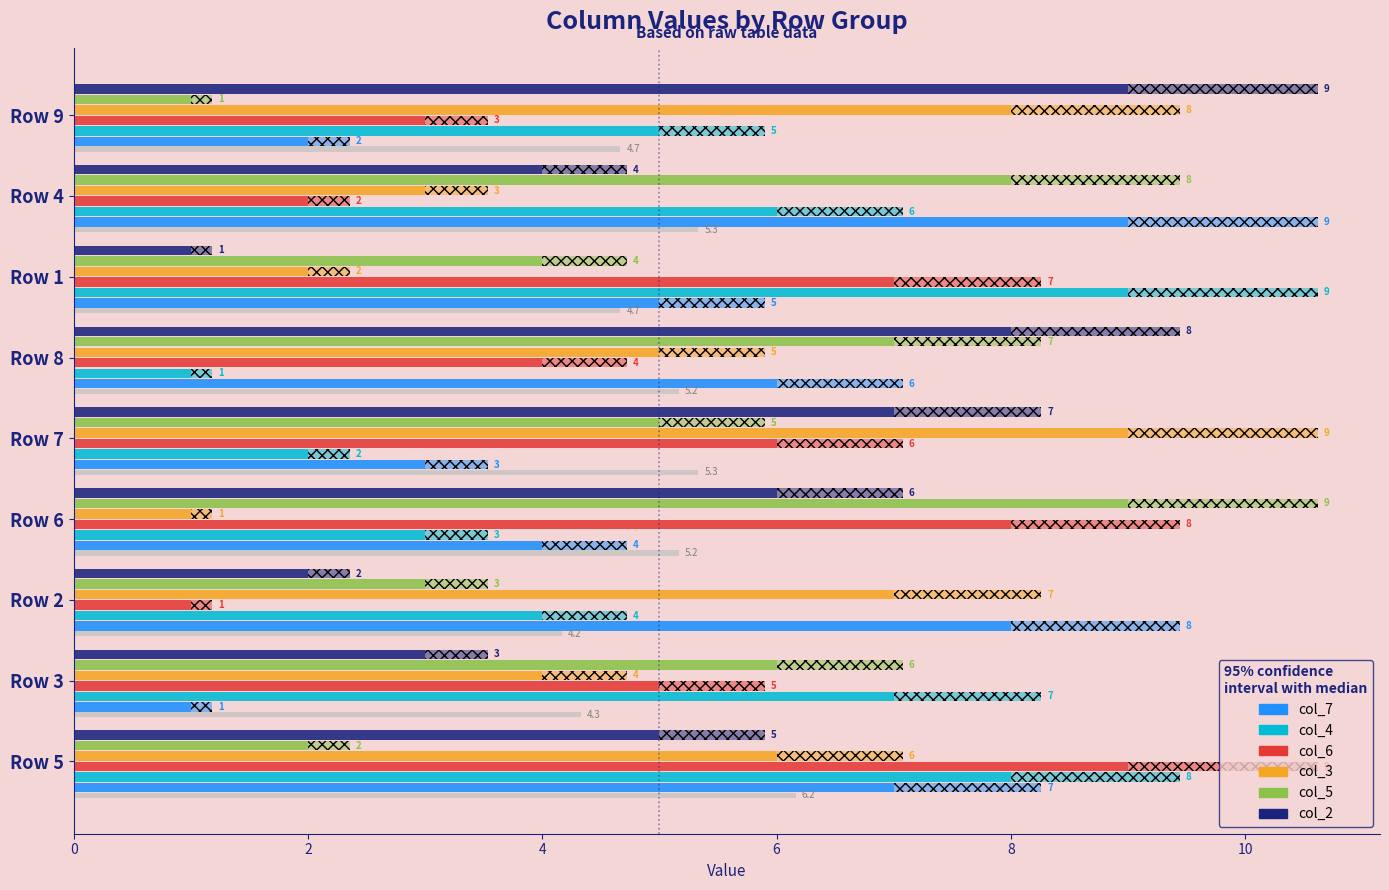

Does the chart contain stacked bars?

No